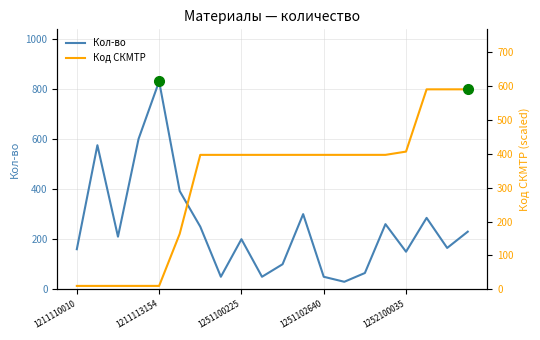

Where is Кол-во nearest to the value 430?

5